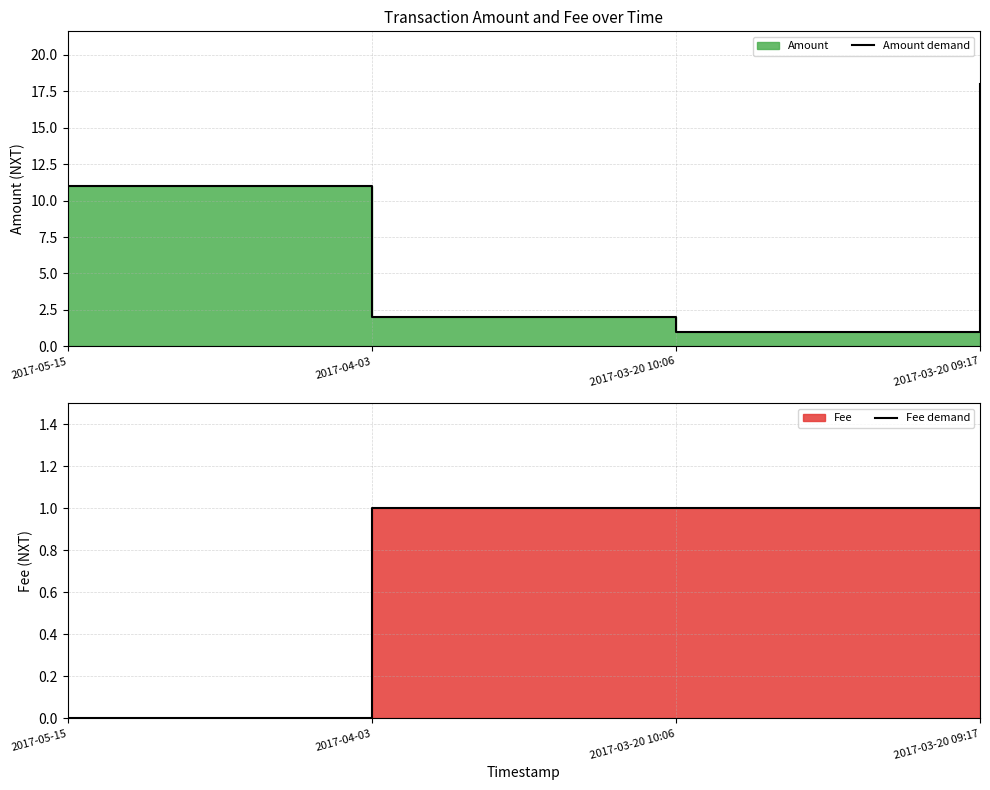

True or false: Fee demand and Amount demand cross at least once.

False